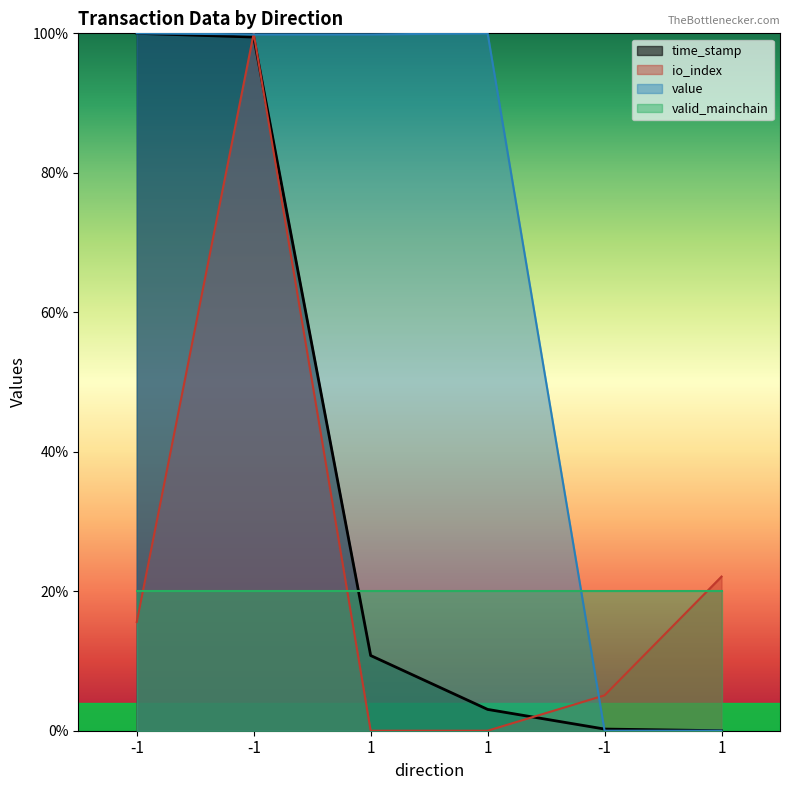

At which label does io_index reach its peak?

-1